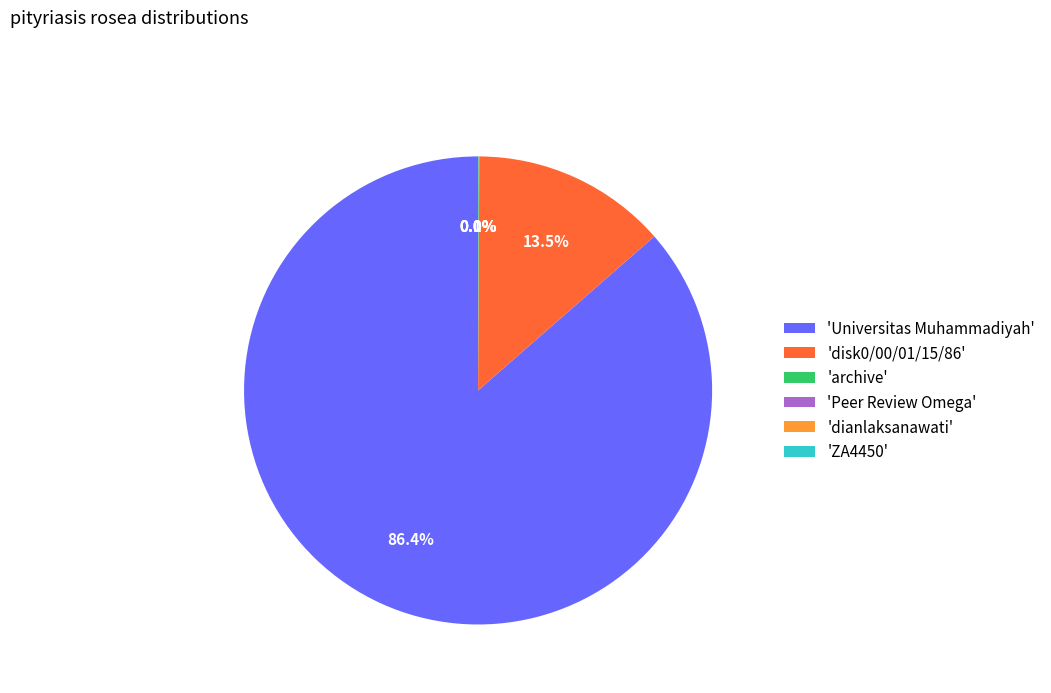

To the nearest percent, what is the difference between the largest and smallest slice percentages?

86%